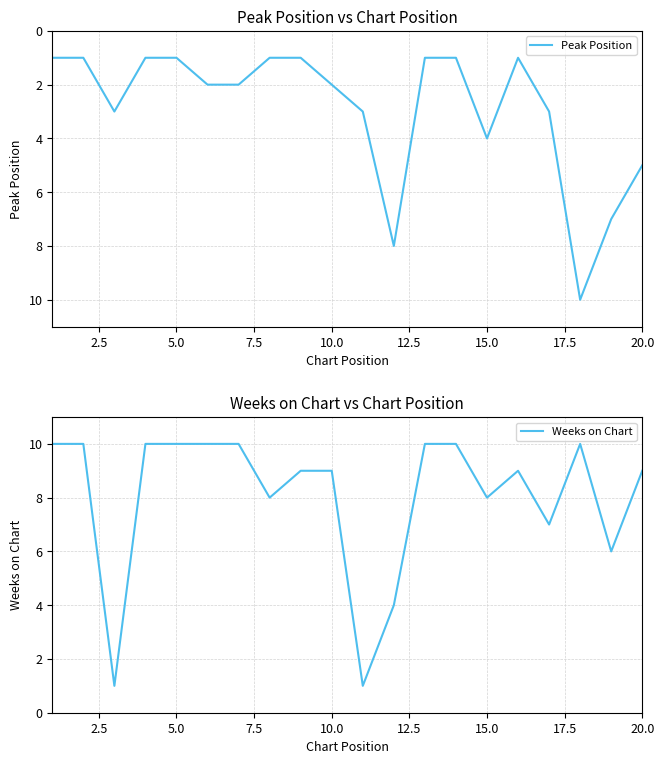

What is the highest value of the Peak Position series?

10